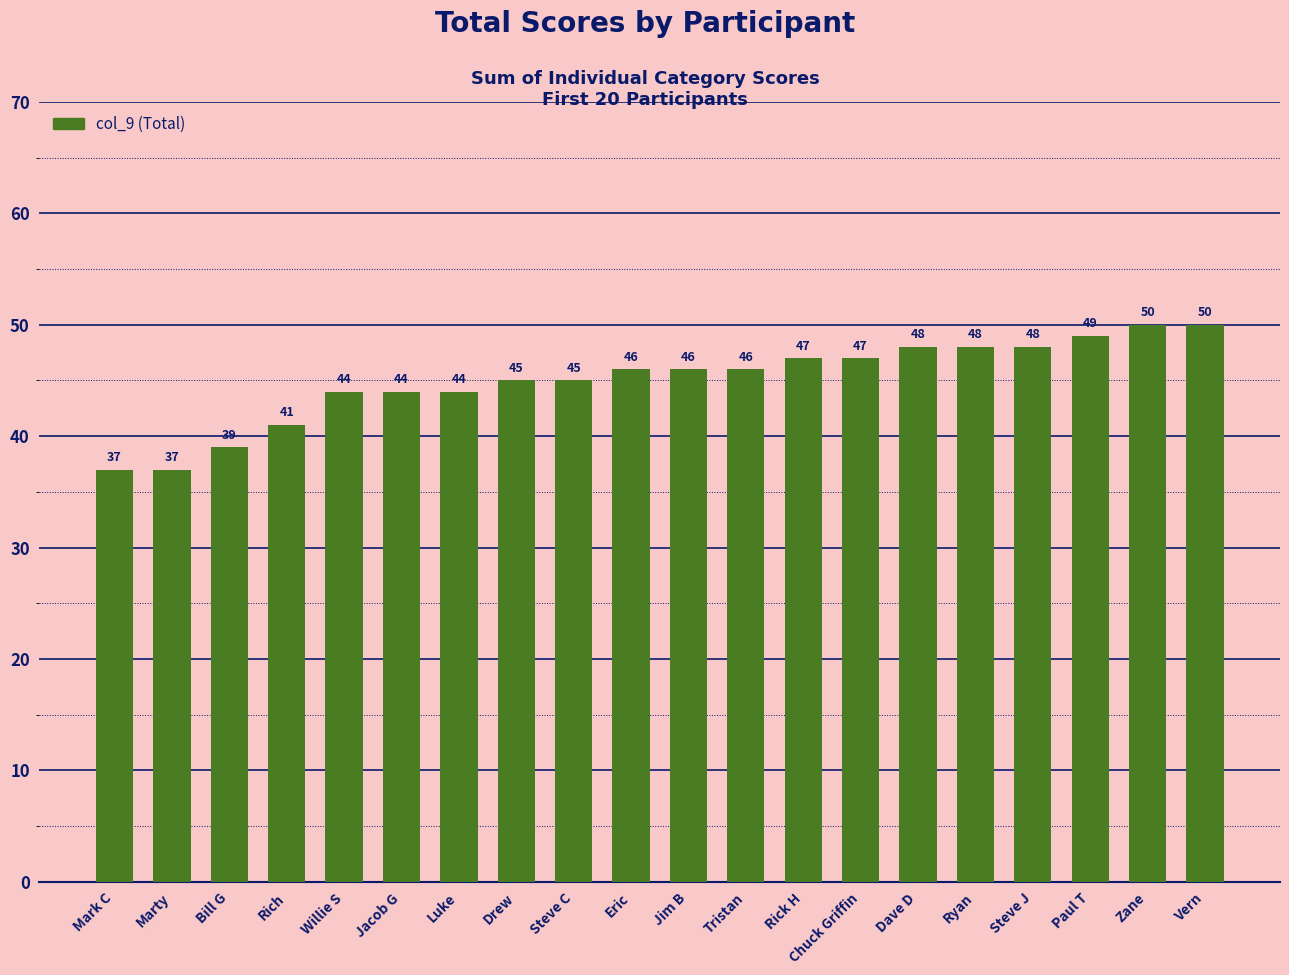

Approximately how many times larger is the value at Chuck Griffin compared to Ryan?

1.0